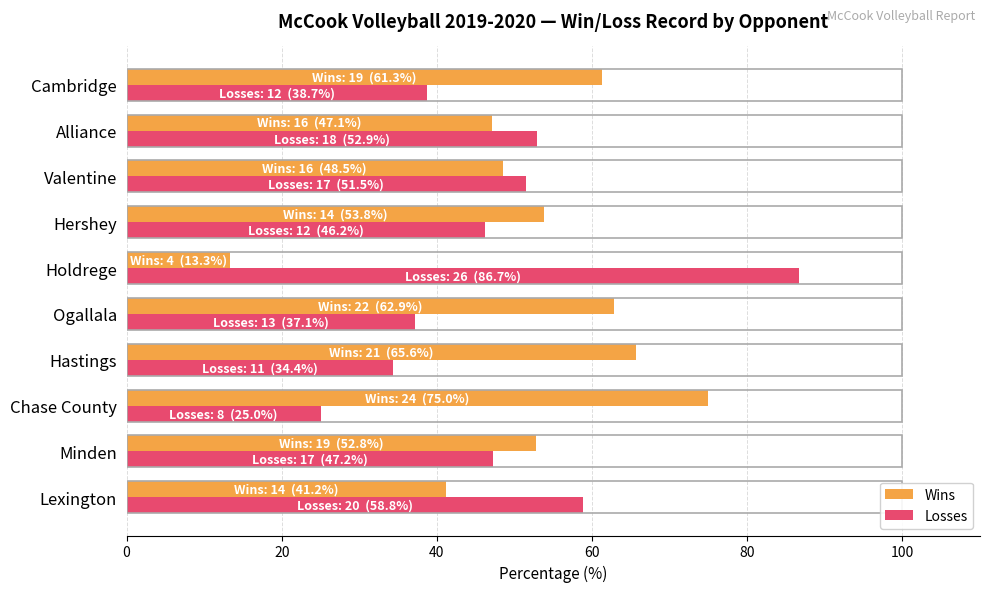

What is the minimum value for Losses?

25.0